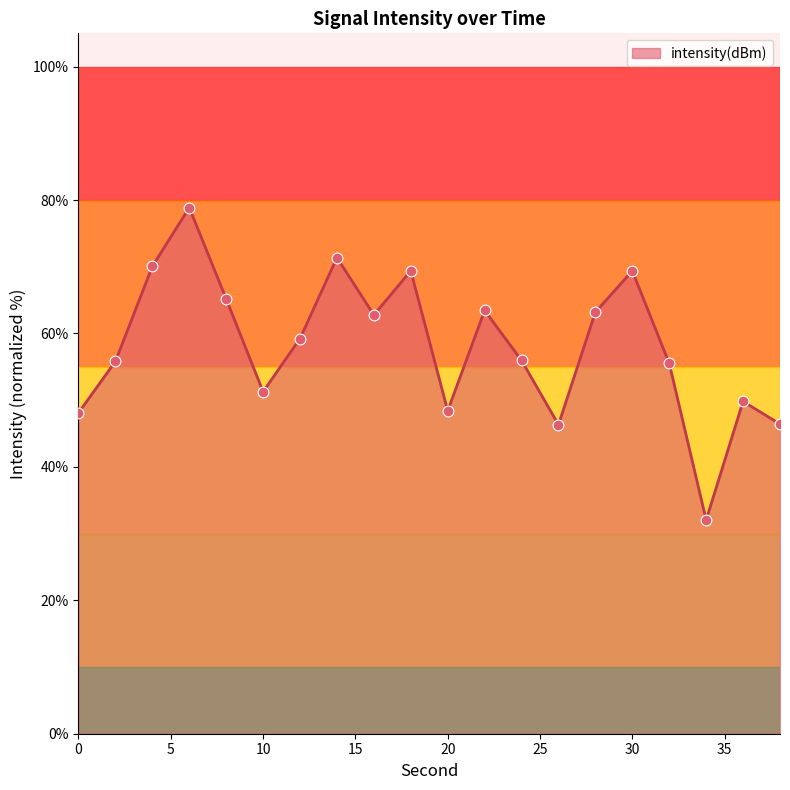

What is the minimum value shown in the chart?

32.0